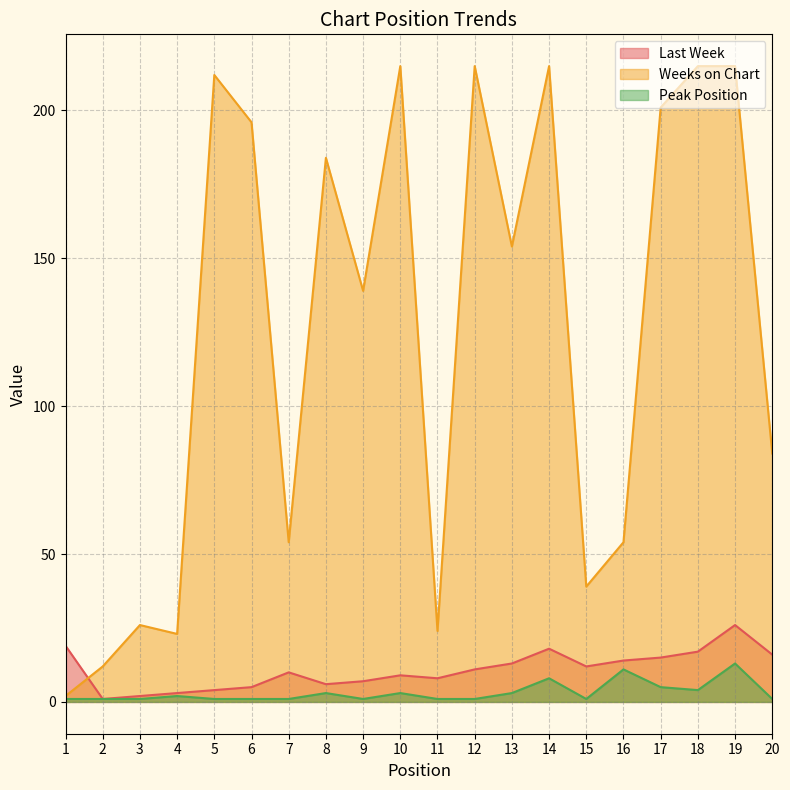

What is the value of the Peak Position point at the 2nd from the left?

1